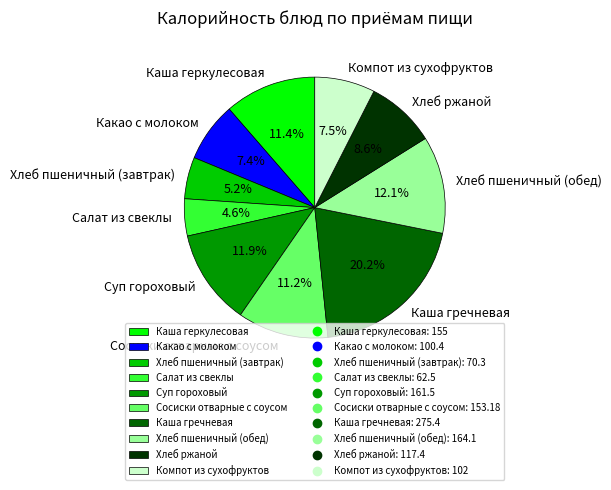

To the nearest percent, what is the combined percentage of Компот из сухофруктов and Суп гороховый?

19%